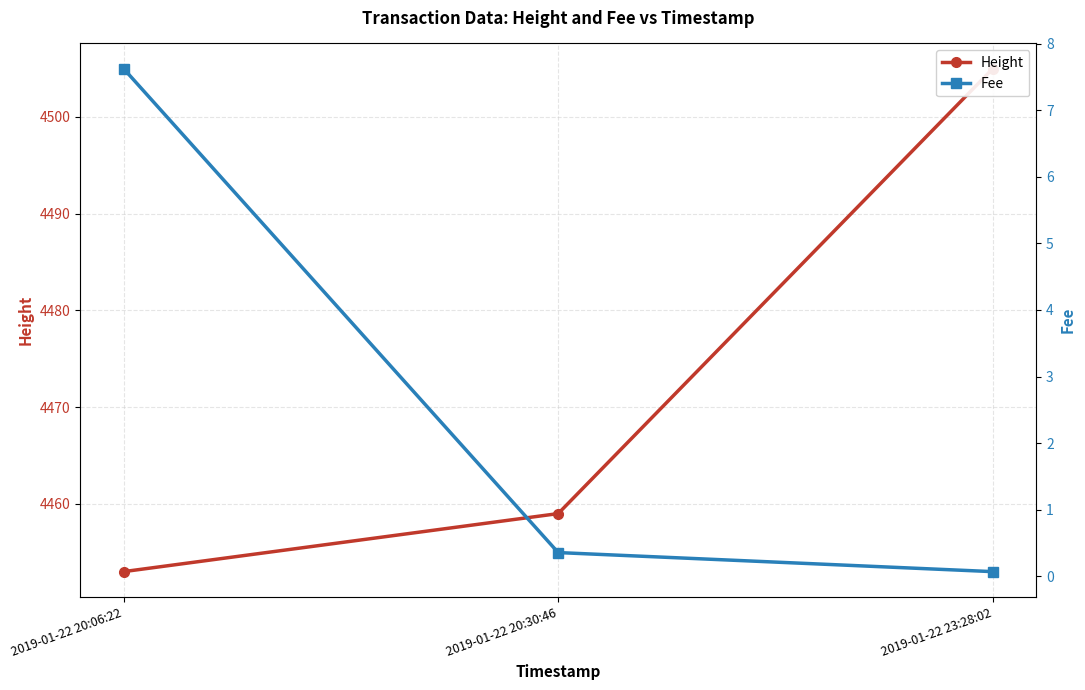

The value of Fee at 2019-01-22 20:06:22 is 13.4. True or false?

False